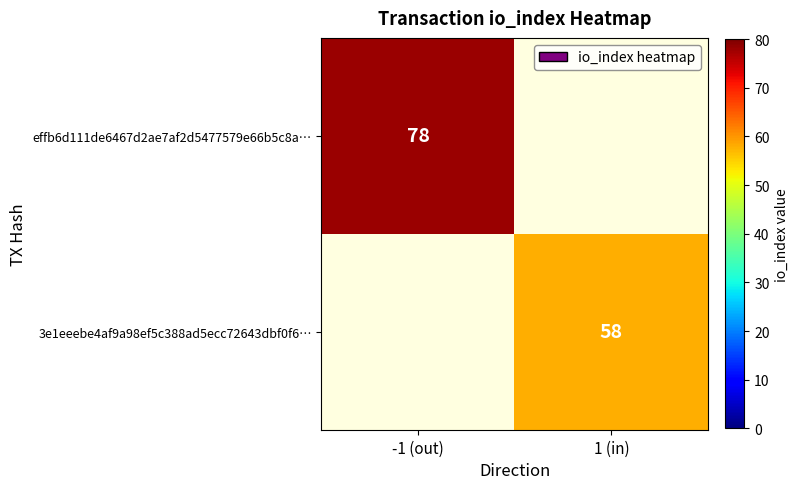

Is it true that effb6d111de6467d2ae7af2d5477579e66b5c8a… equals 38 at -1 (out)?

False